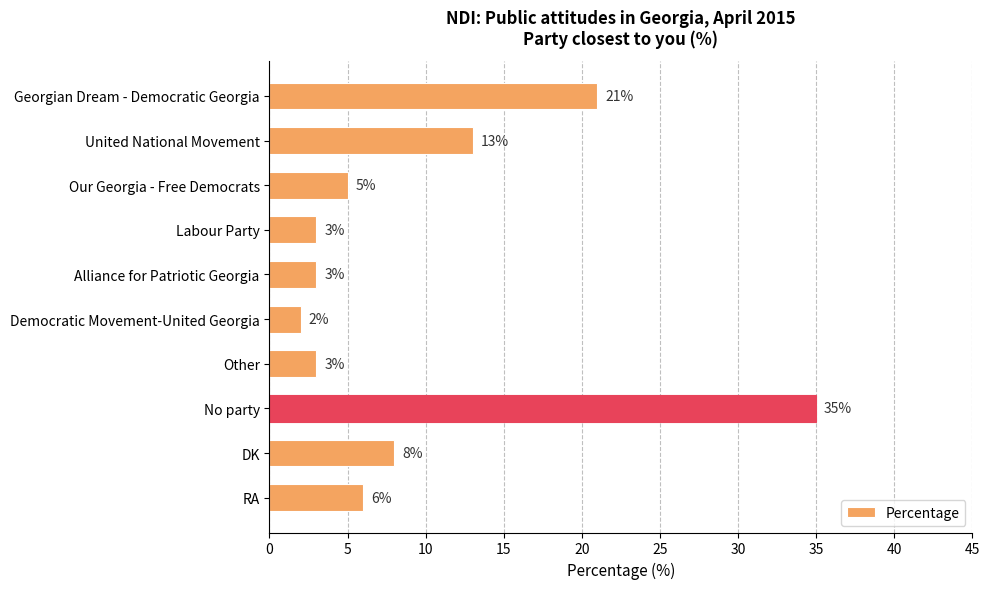

Between Georgian Dream - Democratic Georgia and United National Movement, which is larger?

Georgian Dream - Democratic Georgia